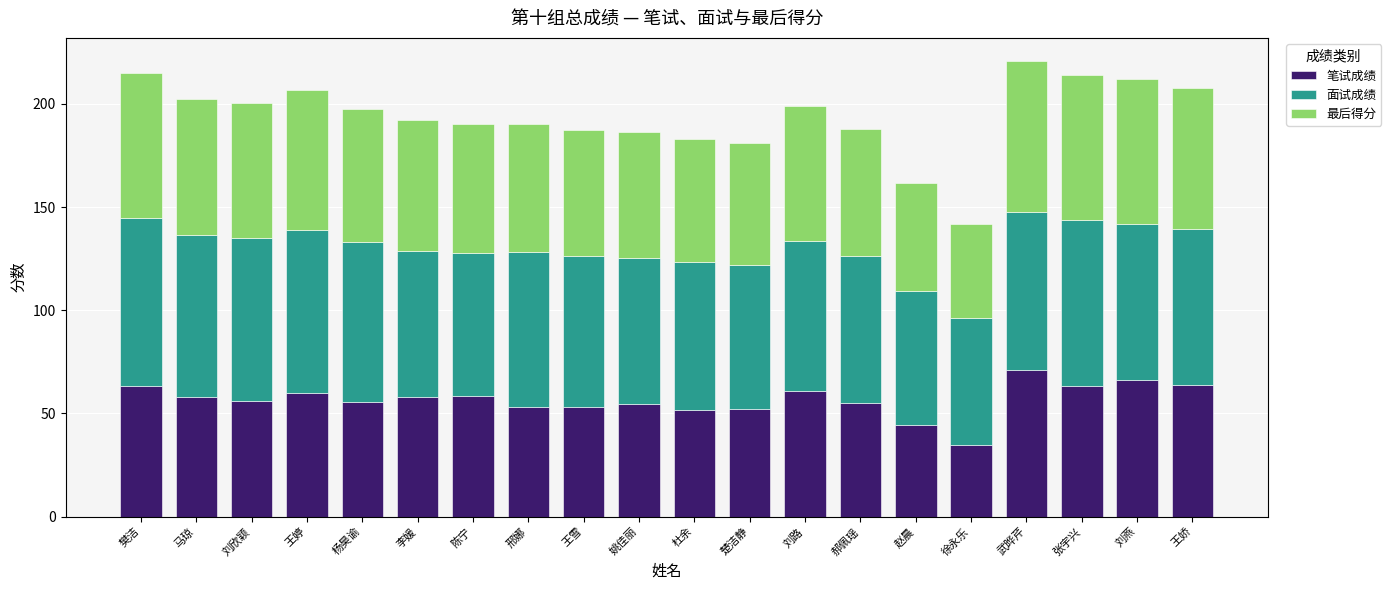

What is the total value across all series at 邢娜?

190.2